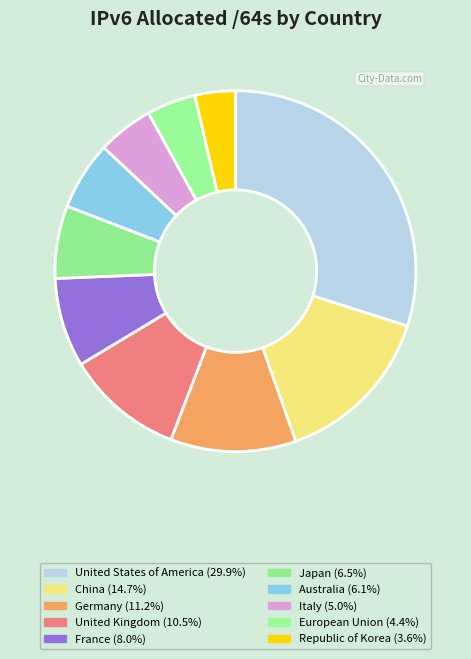

Is there a majority slice in this chart?

No